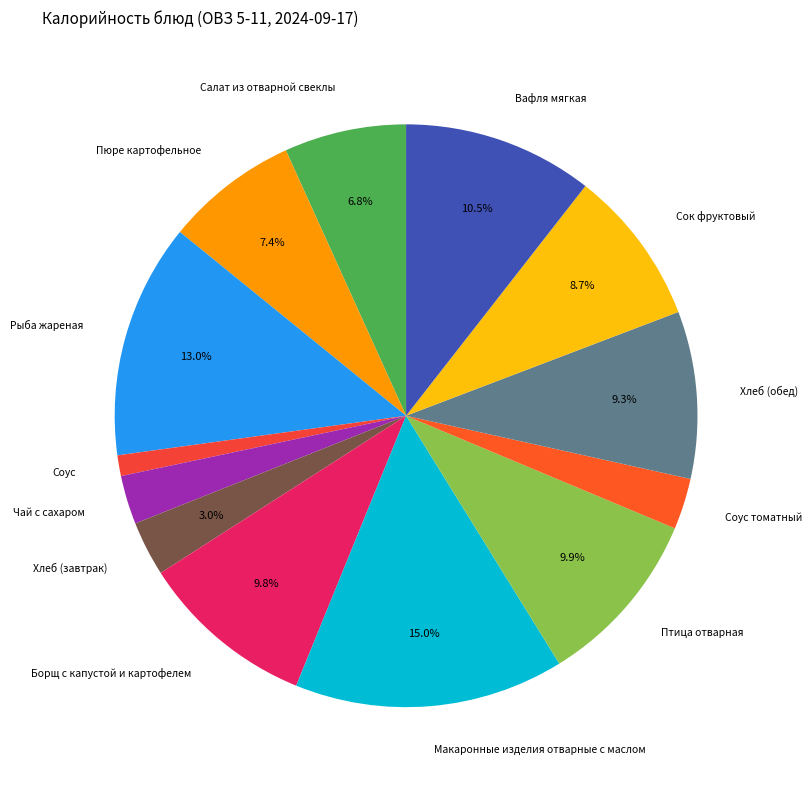

The Салат из отварной свеклы slice represents 1% of the pie. True or false?

False